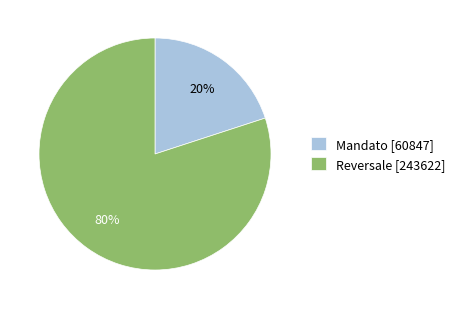

Which slice is the largest?

Reversale